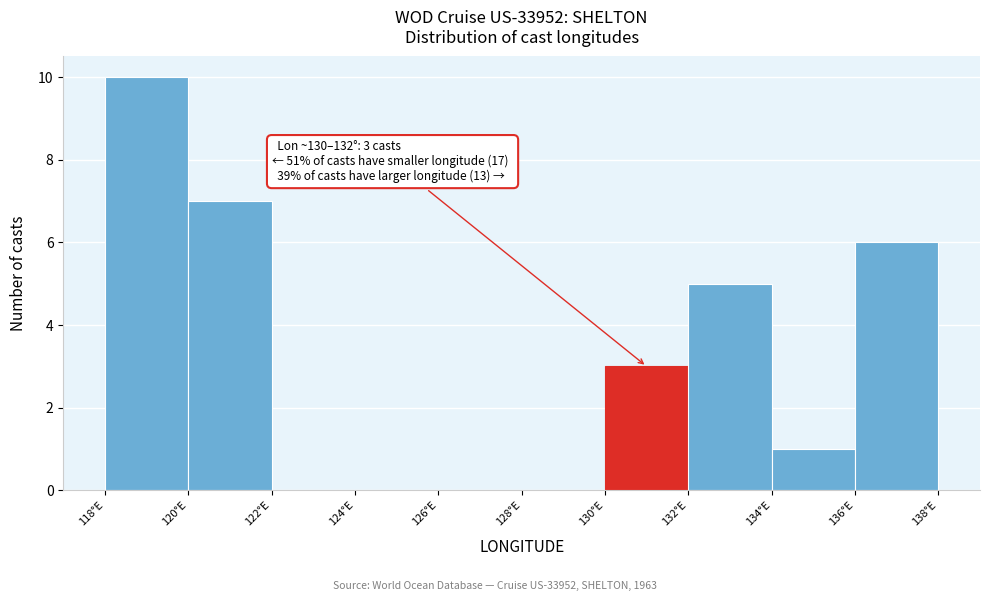

Which range on the x-axis has the tallest bar?

118 to 120